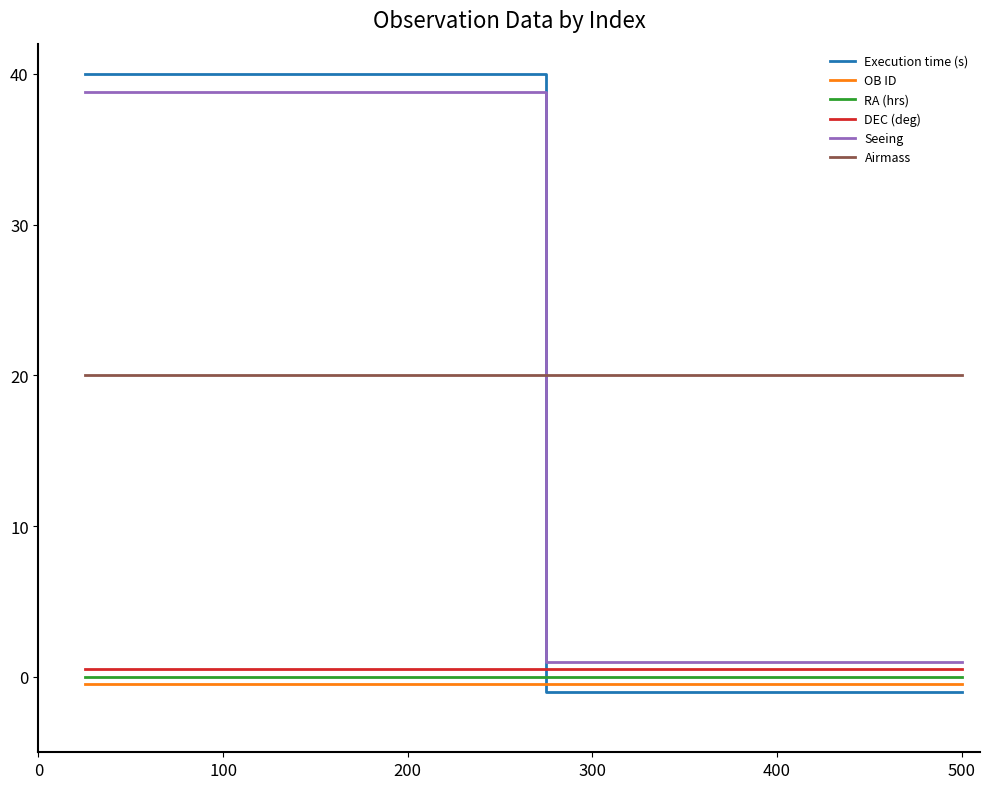

Reading left to right, transcribe all the data shown in this chart.

Execution time (s): 40.0	40.0	40.0	40.0	40.0	40.0	40.0	40.0	40.0	40.0	-1.0	-1.0	-1.0	-1.0	-1.0	-1.0	-1.0	-1.0	-1.0	-1.0
OB ID: -0.5	-0.5	-0.5	-0.5	-0.5	-0.5	-0.5	-0.5	-0.5	-0.5	-0.5	-0.5	-0.5	-0.5	-0.5	-0.5	-0.5	-0.5	-0.5	-0.5
RA (hrs): 0.0	0.0	0.0	0.0	0.0	0.0	0.0	0.0	0.0	0.0	0.0	0.0	0.0	0.0	0.0	0.0	0.0	0.0	0.0	0.0
DEC (deg): 0.5	0.5	0.5	0.5	0.5	0.5	0.5	0.5	0.5	0.5	0.5	0.5	0.5	0.5	0.5	0.5	0.5	0.5	0.5	0.5
Seeing: 38.8	38.8	38.8	38.8	38.8	38.8	38.8	38.8	38.8	38.8	1.0	1.0	1.0	1.0	1.0	1.0	1.0	1.0	1.0	1.0
Airmass: 20.0	20.0	20.0	20.0	20.0	20.0	20.0	20.0	20.0	20.0	20.0	20.0	20.0	20.0	20.0	20.0	20.0	20.0	20.0	20.0